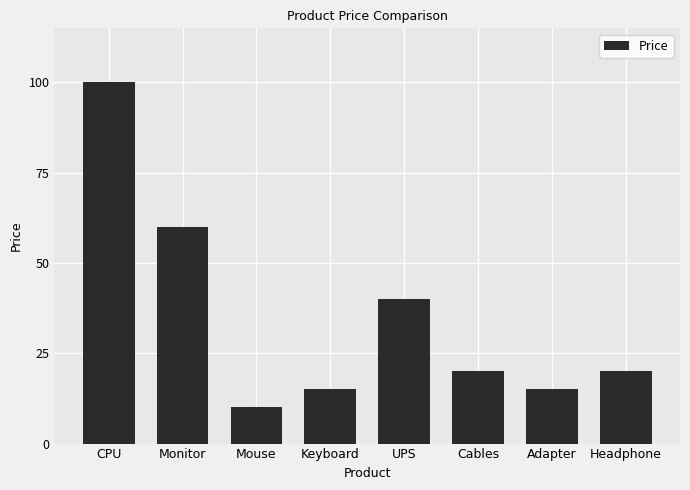

What is the change in value from CPU to Headphone?

-80